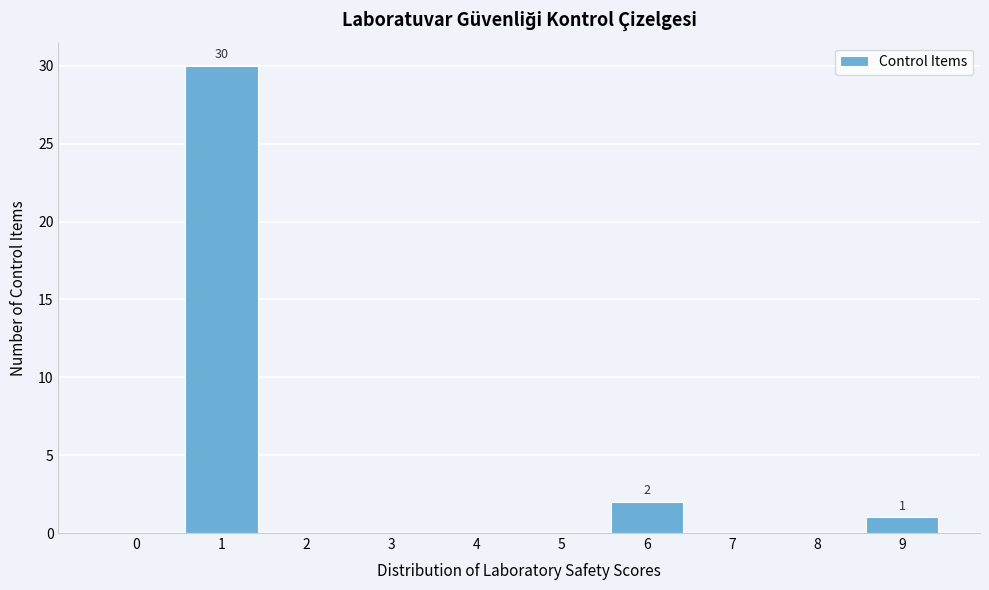

Which range on the x-axis has the tallest bar?

0.5 to 1.5